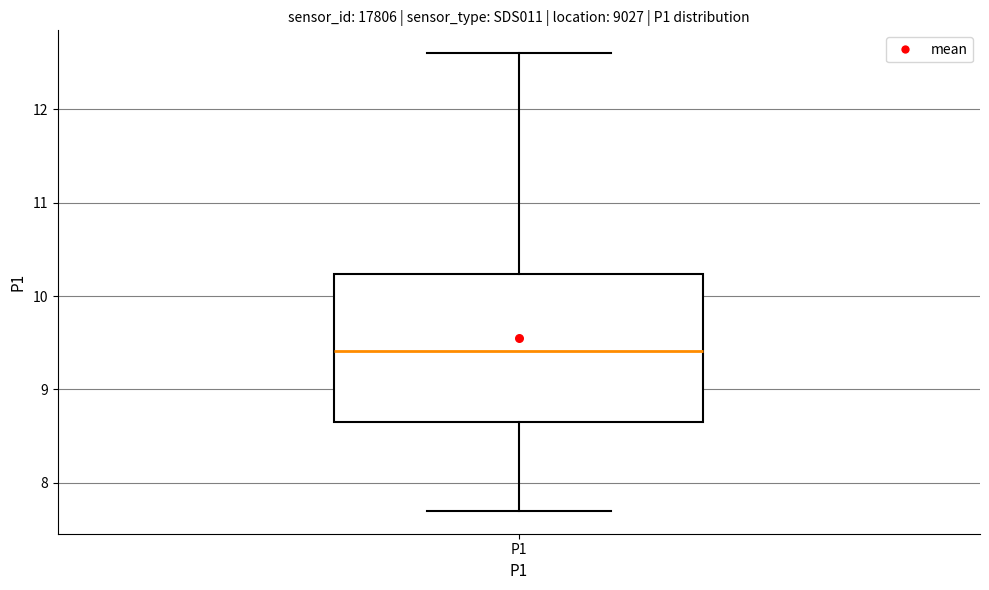

Read this box plot against the y-axis: the position of the median line, the range covered by the box, and the ends of both whiskers. The values are not printed on the chart, so give them approximately, as read against the axis.

median 9.4, box 8.7 to 10.2, whiskers 7.7 to 12.6